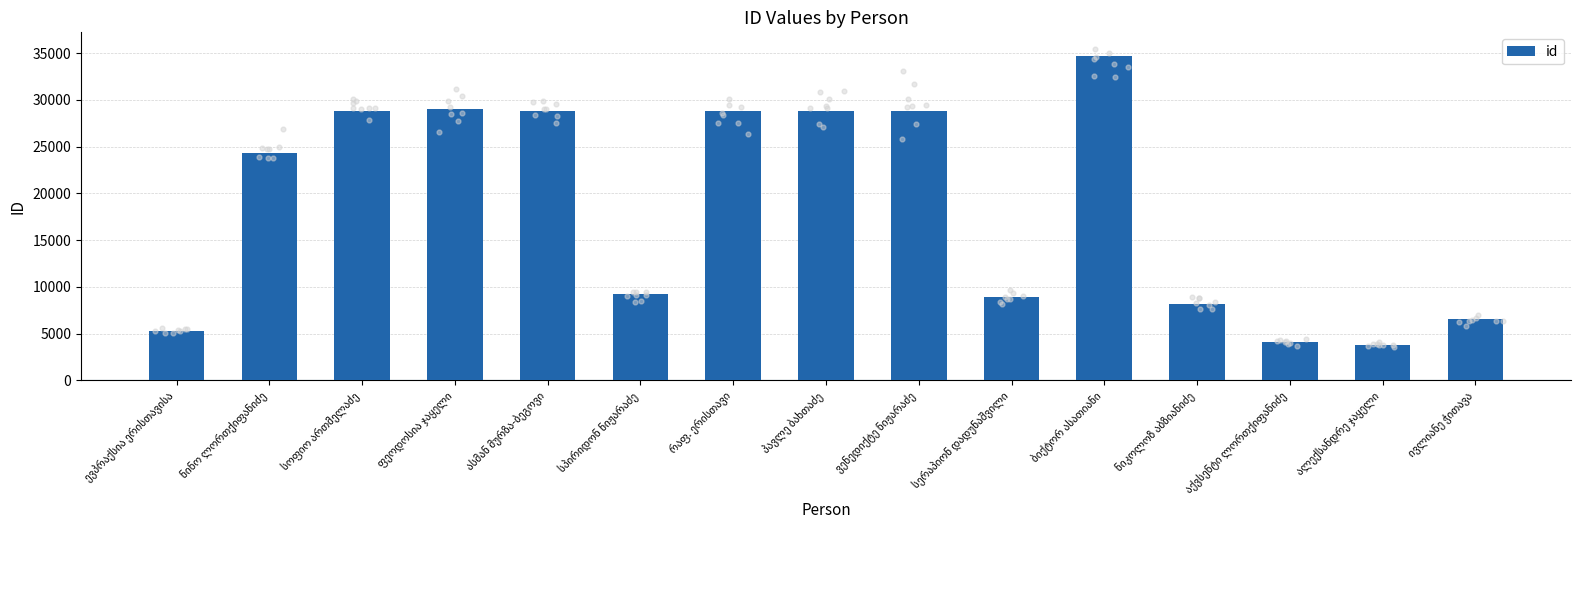

Approximately how many times larger is the value at სპირიდონ ნიჟარაძე compared to ნიკოლოზ აბზიანიძე?

1.1